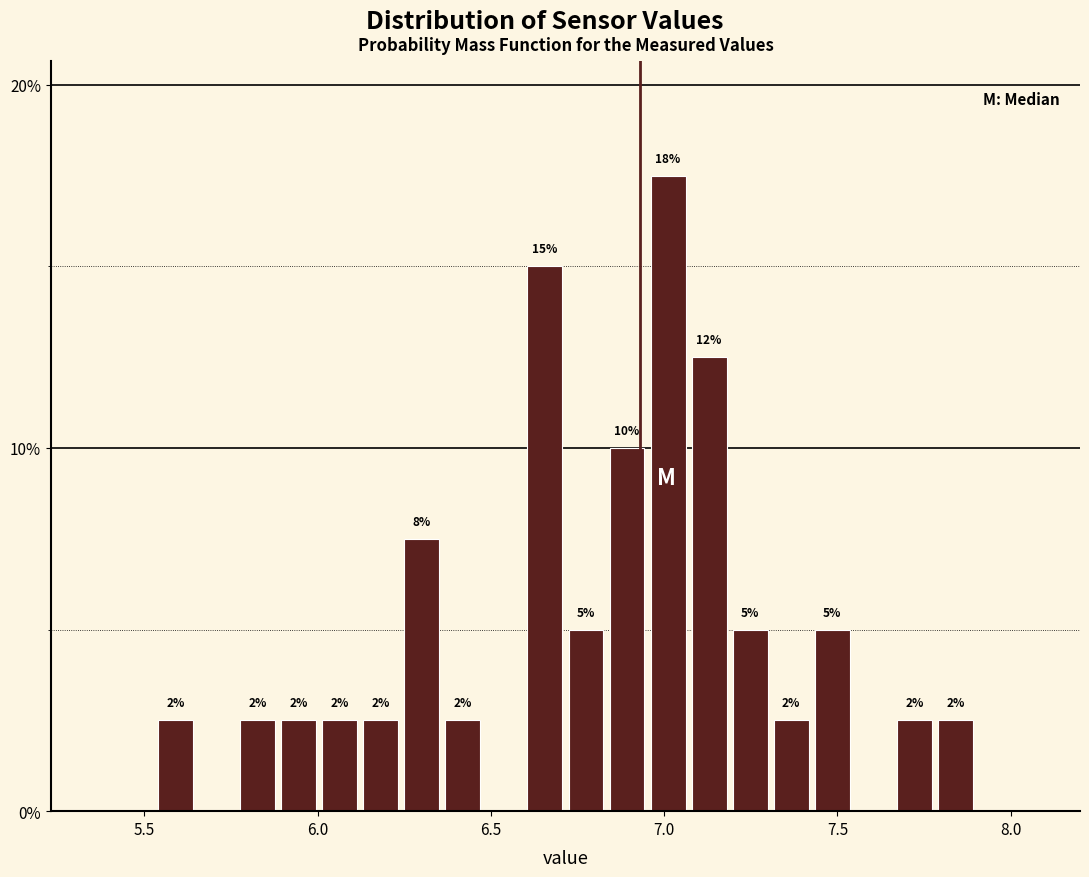

Read against the x-axis, roughly where is the centre of the tallest bar?

7.00